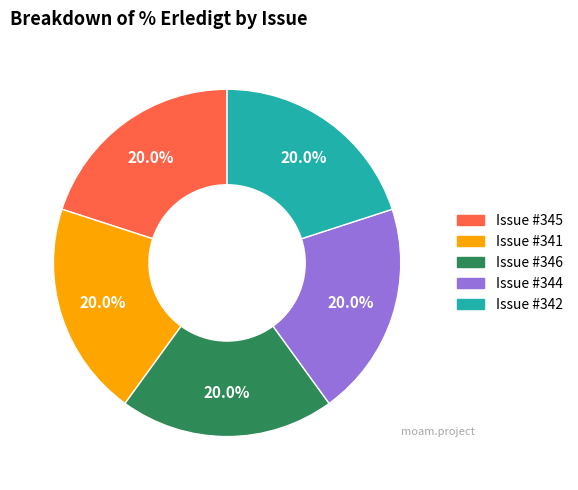

Is there any slice that represents more than half of the pie?

No